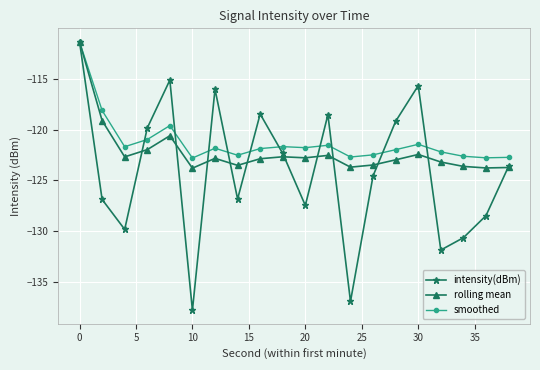

How many interior local valleys does the intensity(dBm) series have?

6